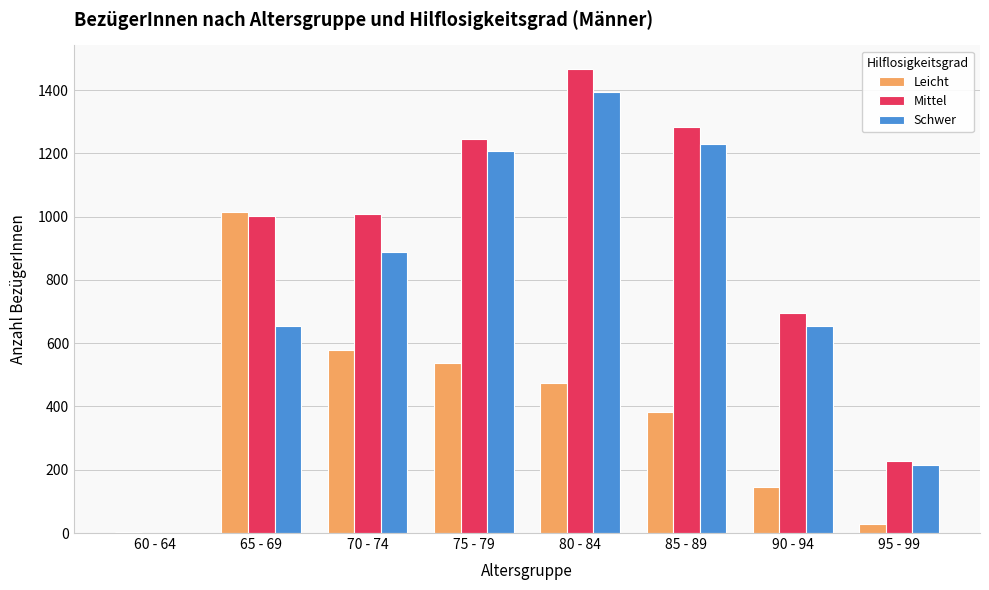

Are the bars grouped side by side (vs. stacked)?

Yes